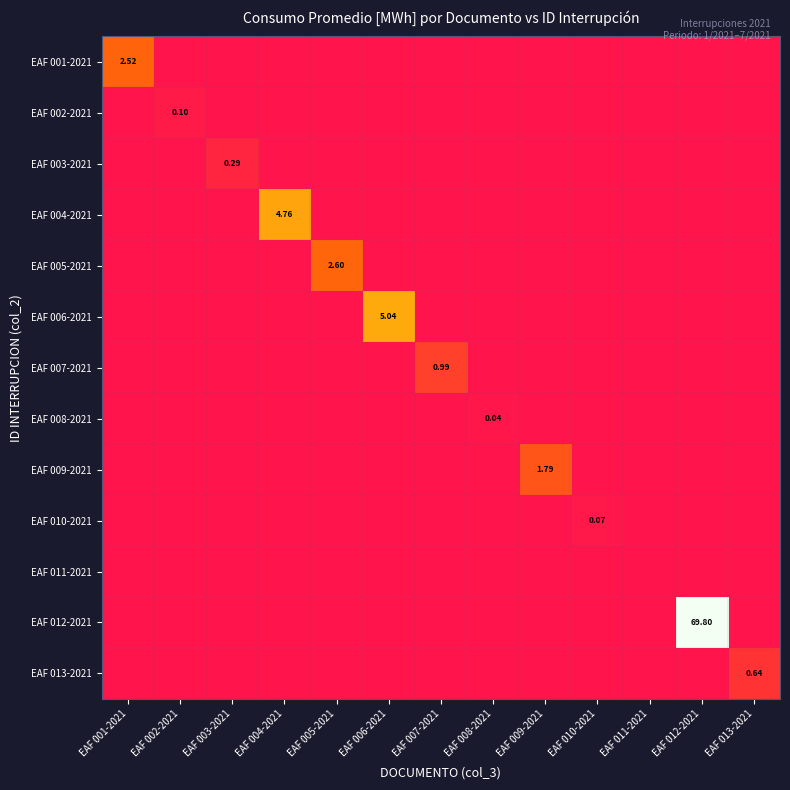

Where is EAF 011-2021 nearest to the value 0?

EAF 001-2021